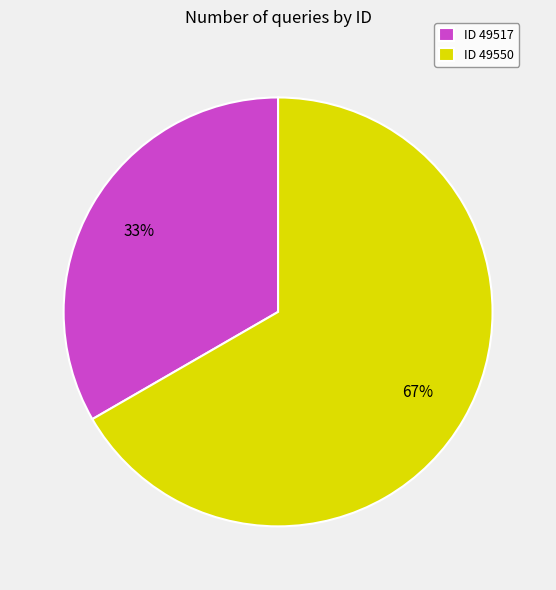

Which slice represents more than half of the pie?

ID 49550